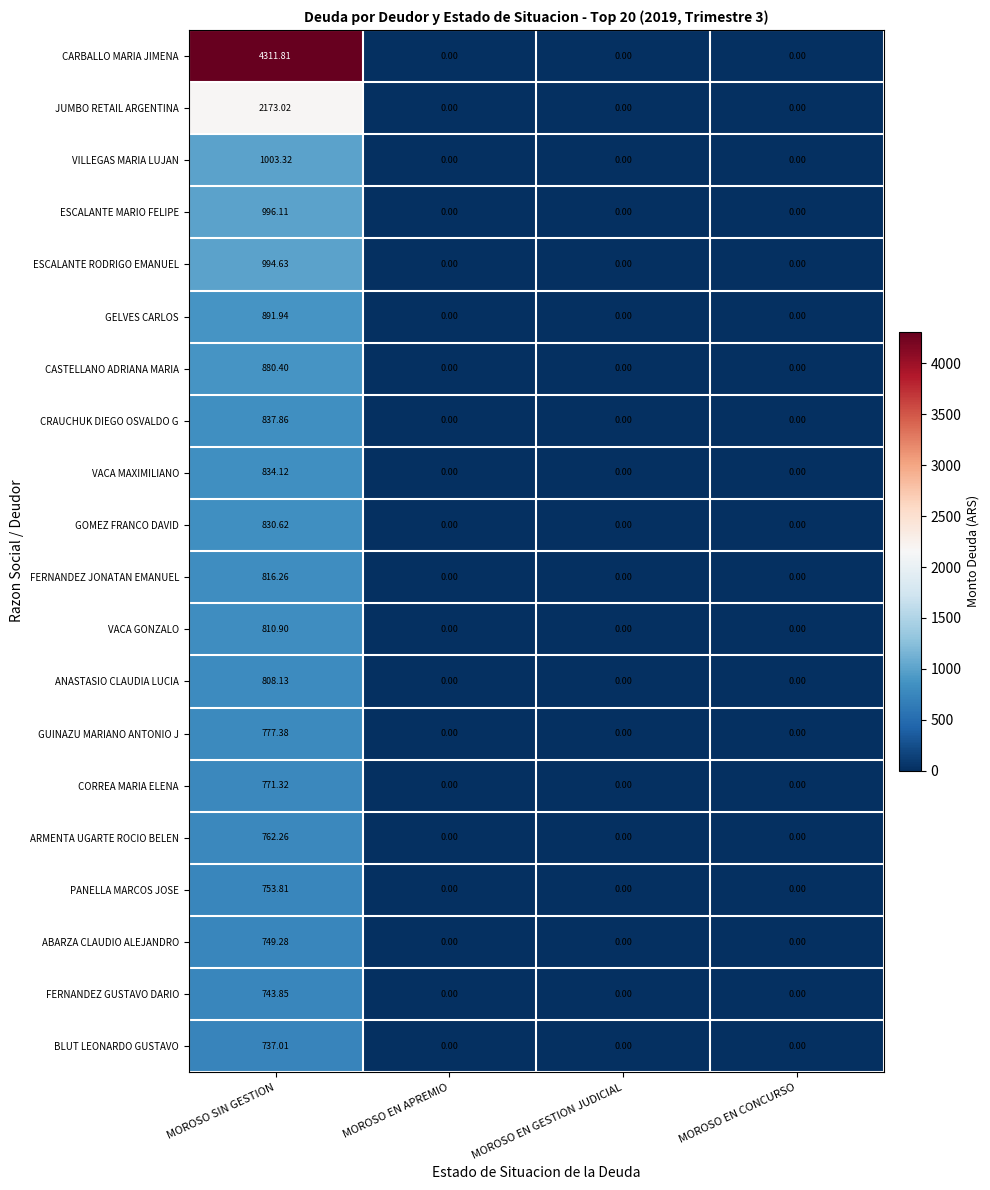

At which category does the chart reach its peak across all series?

MOROSO SIN GESTION